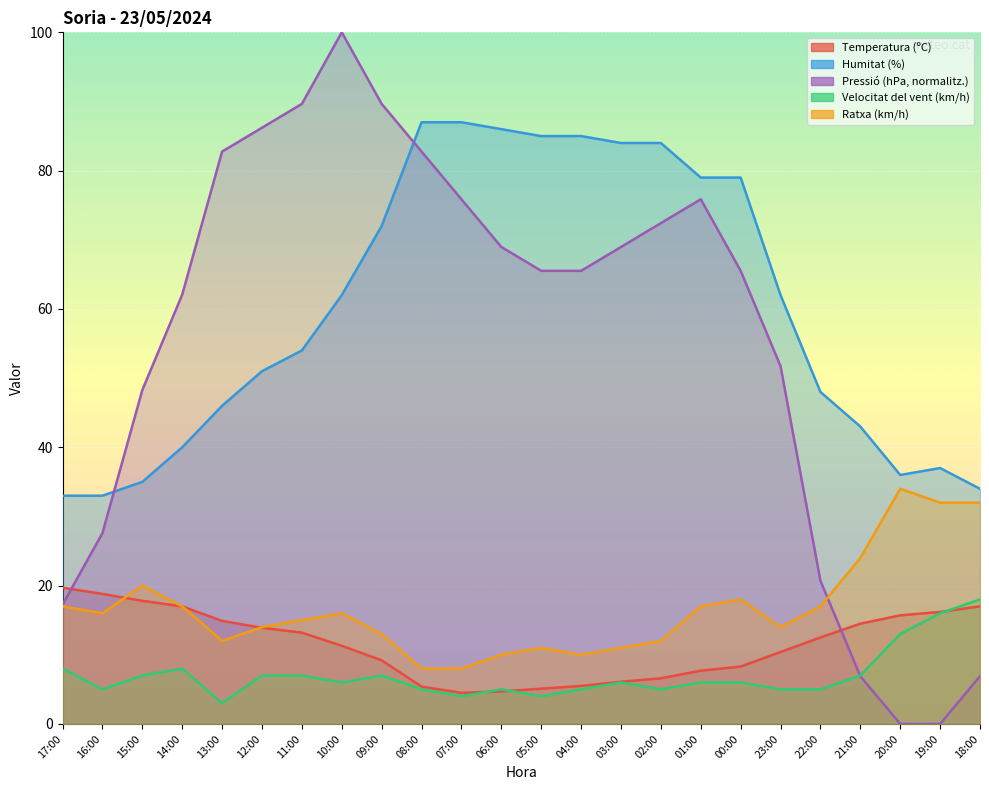

At which category does Ratxa (km/h) reach its first local peak?

15:00